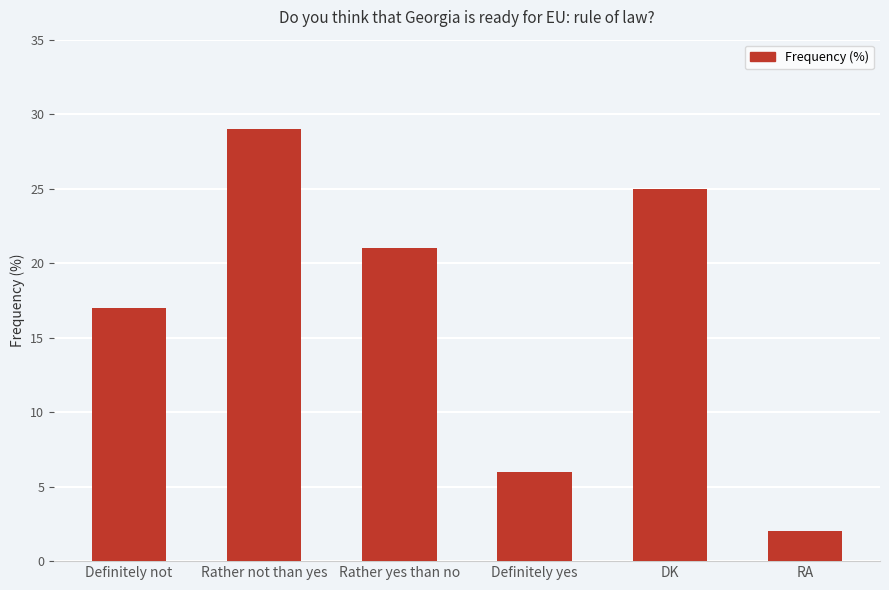

Rank the categories by value from lowest to highest.

RA, Definitely yes, Definitely not, Rather yes than no, DK, Rather not than yes